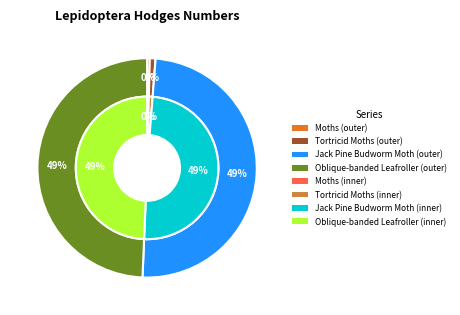

Does Tortricid Moths - 2701 to 3860 represent more than half of the total?

No